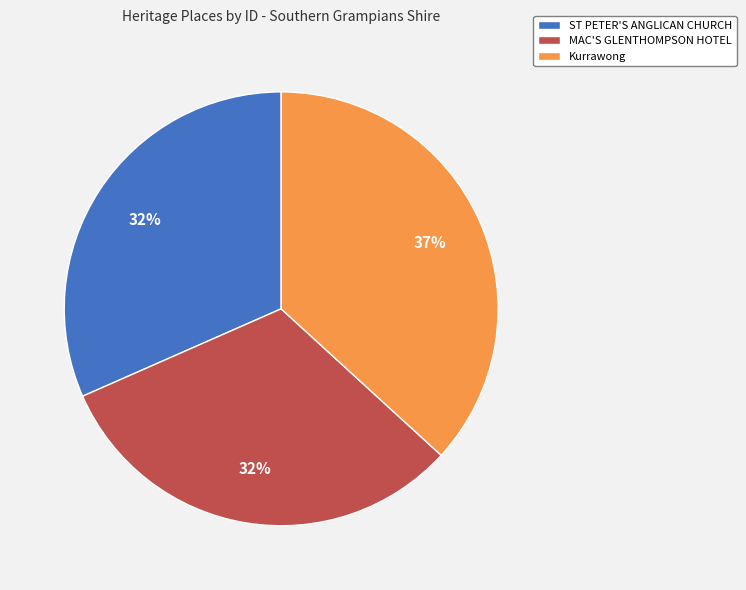

How many segments does this pie chart have?

3